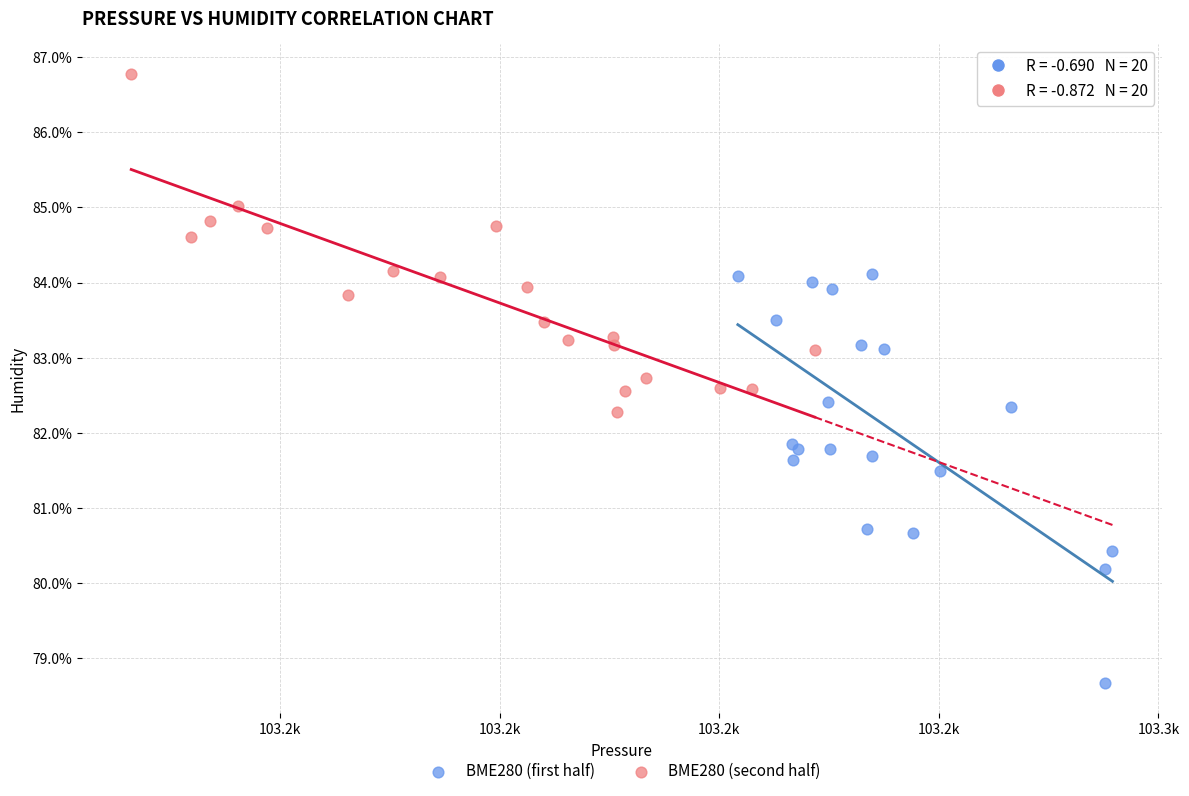

Which series reaches the minimum Y coordinate?

BME280 (first half)